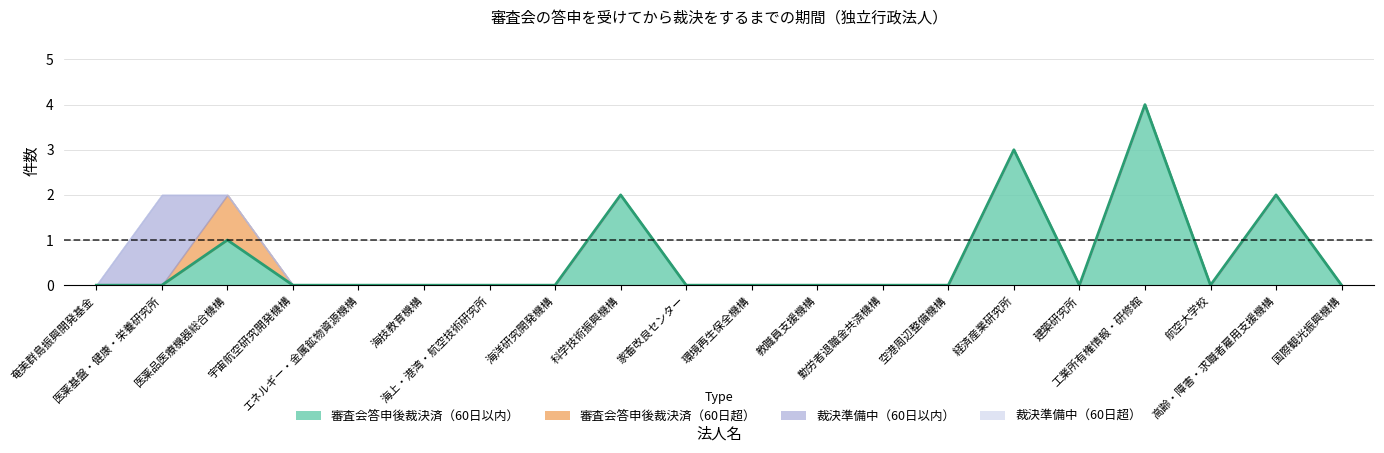

Is it true that 審査会答申後裁決済（60日超） equals 0 at 国際観光振興機構?

True